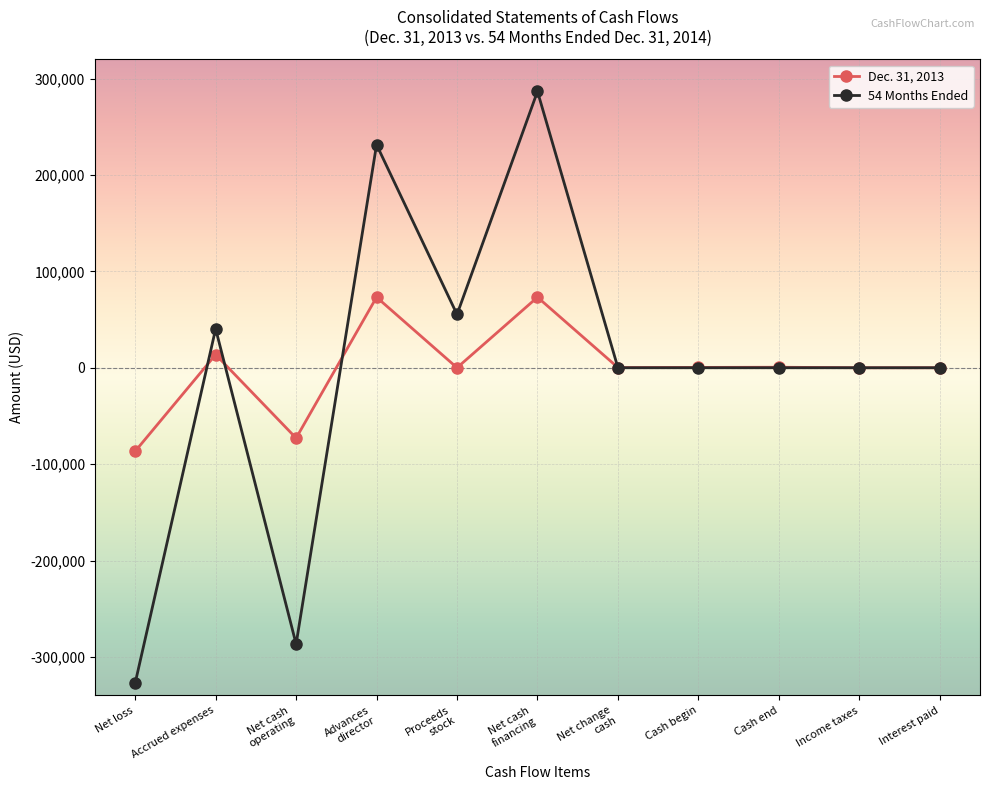

Does the chart have visible grid lines?

Yes